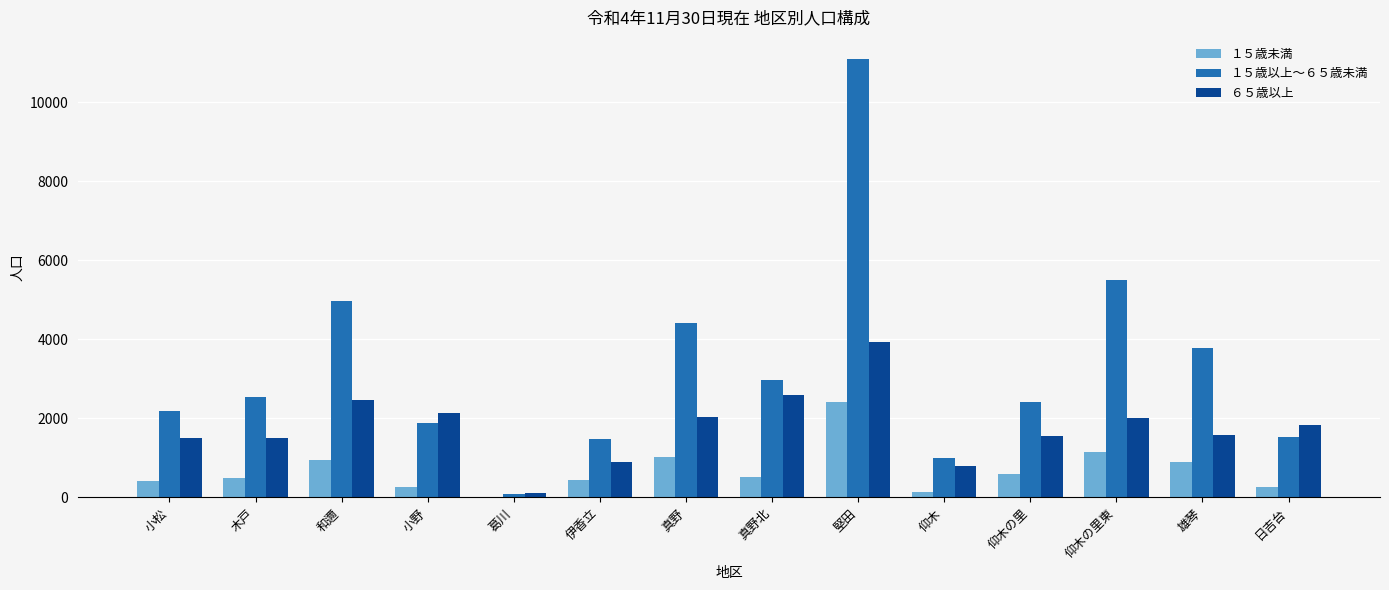

How many distinct data groups are displayed?

3